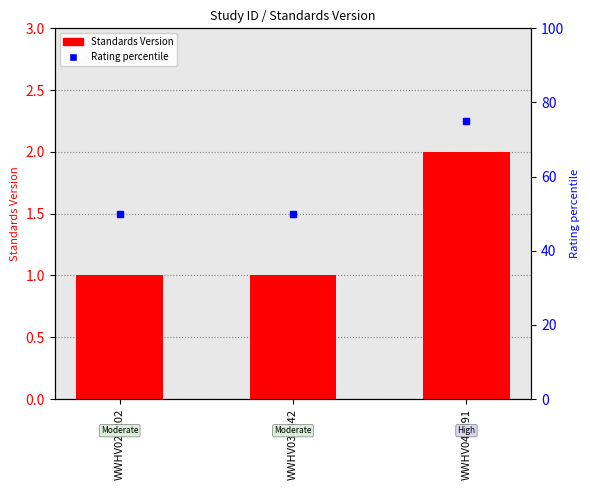

Reading right to left, what are all the values shown in this chart?

WWHV047891=2	WWHV035842=1	WWHV029202=1